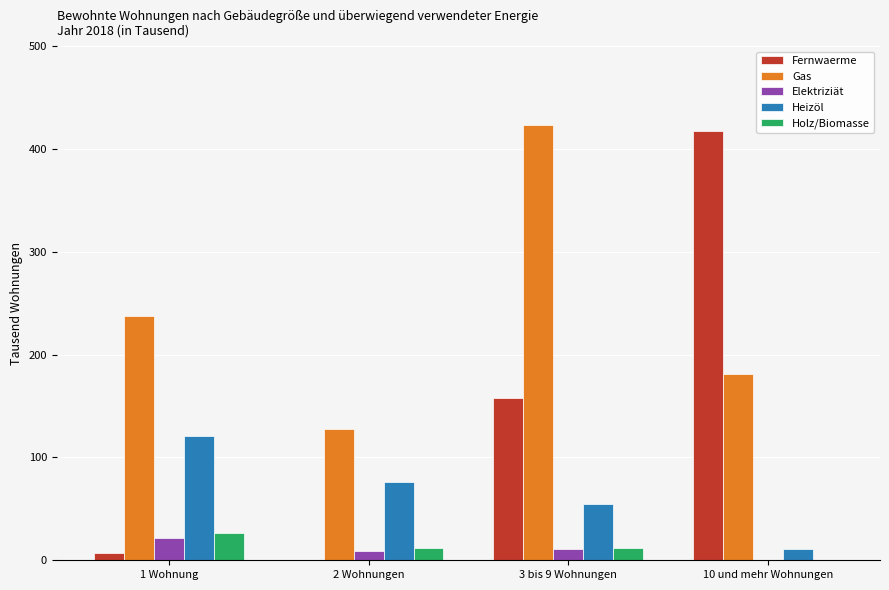

At which label is Fernwaerme closest to 208?

3 bis 9 Wohnungen